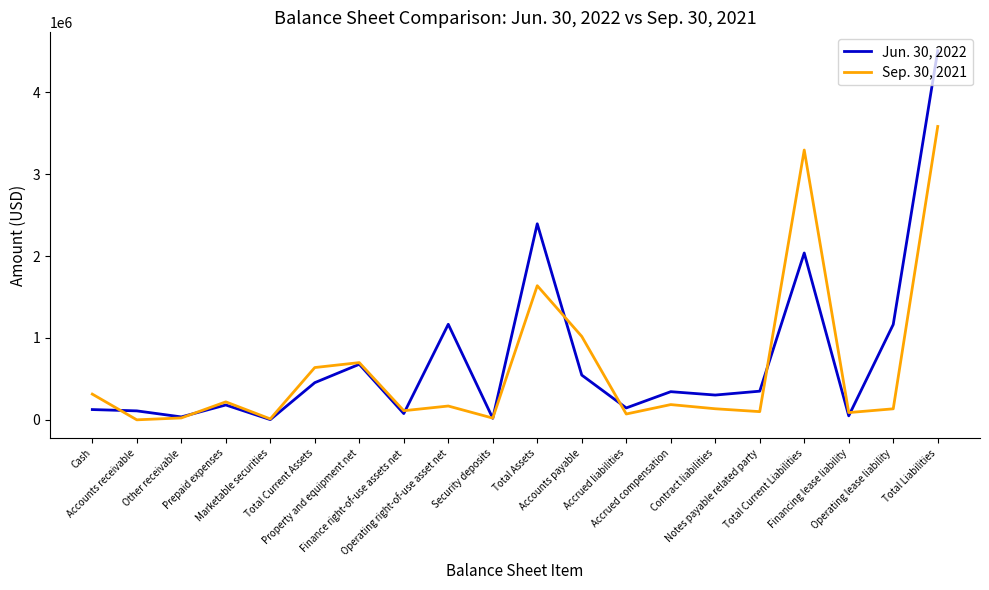

What is the difference between the Sep. 30, 2021 values at Accrued compensation and Financing lease liability?

97792